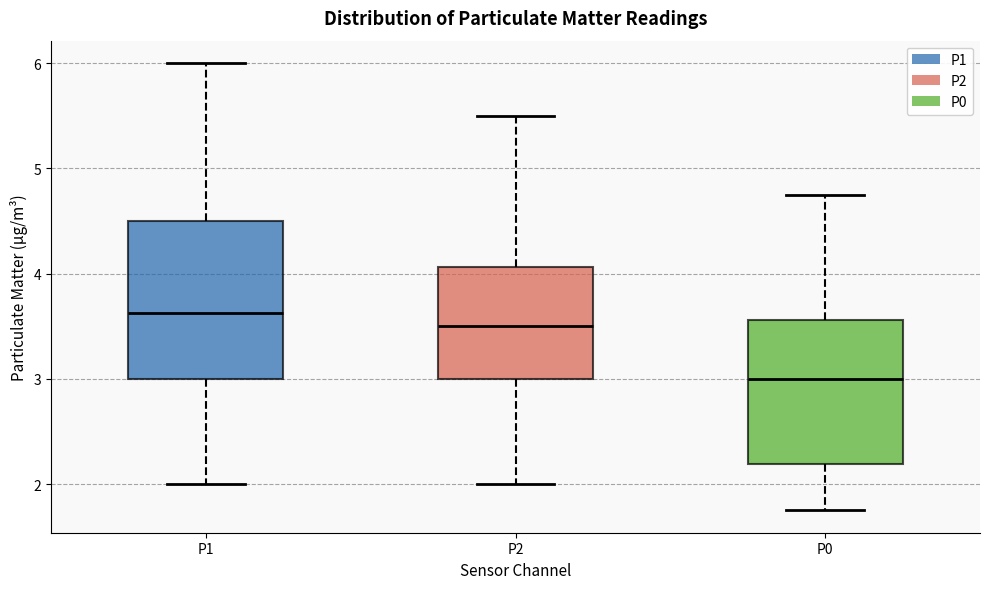

Which box's median line is the highest?

P1